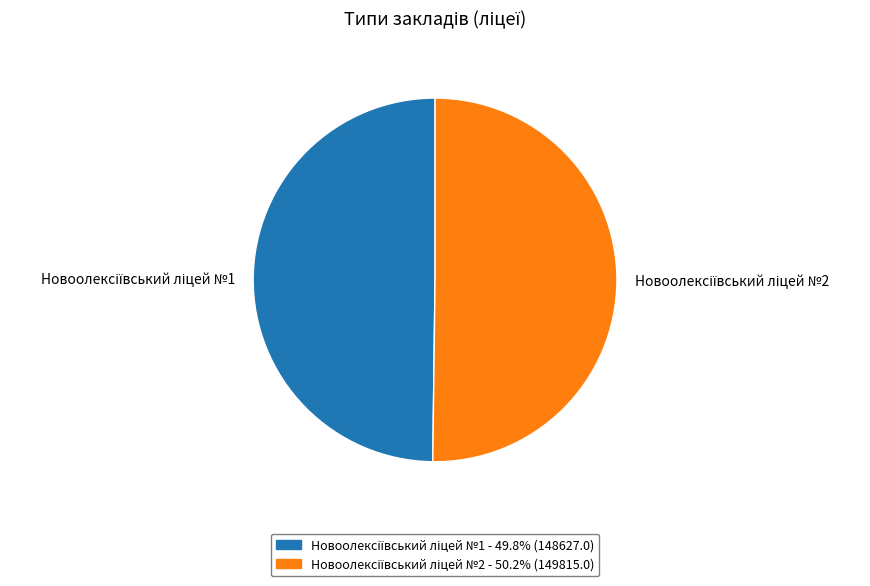

What is the largest slice in the pie chart?

Новоолексіївський ліцей №2